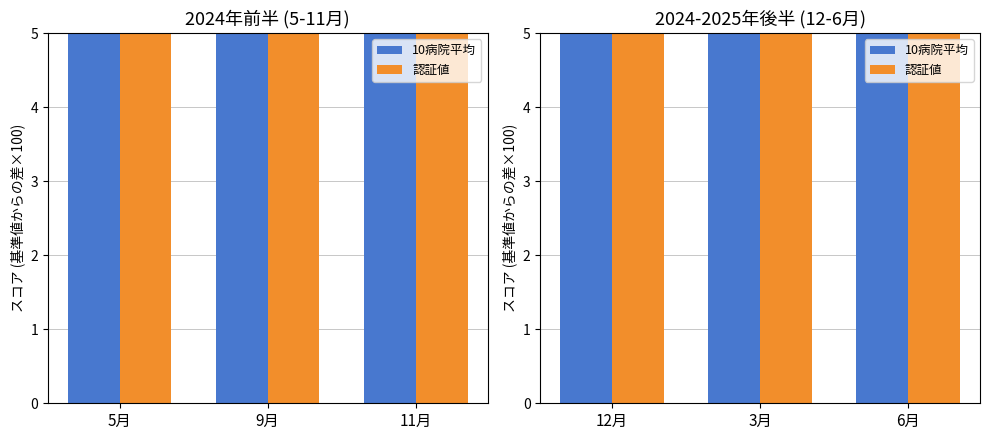

Which series changed the most between 12月 and 6月?

10病院平均